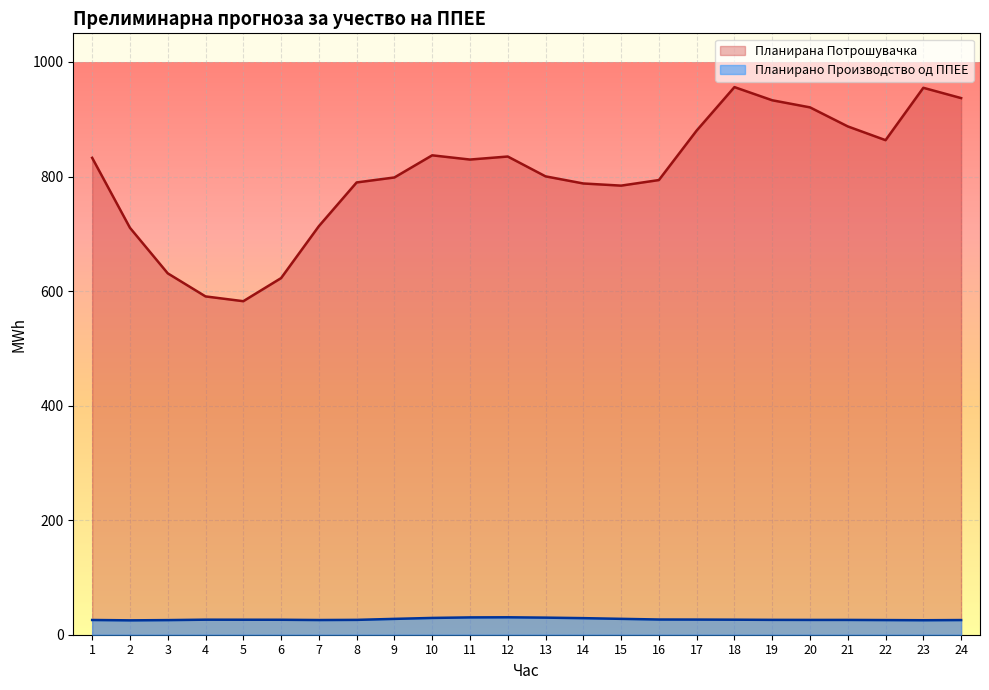

What is the minimum value shown in the chart?

25.1